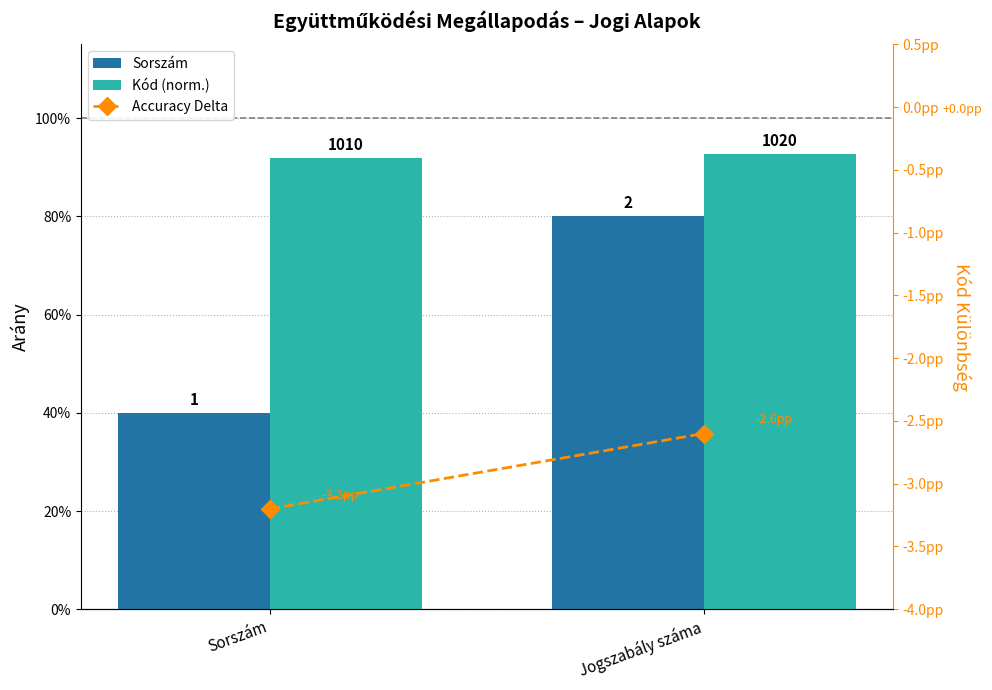

Count the Kód (norm.) values in the range 0 to 1.

2